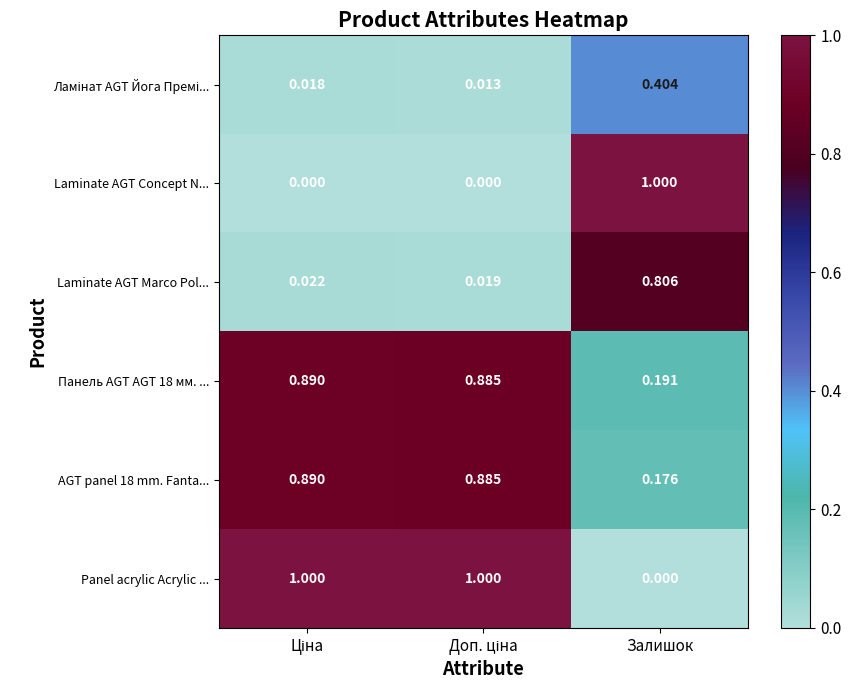

Which category has the lowest value in the AGT panel 18 mm. Fanta... series?

Залишок